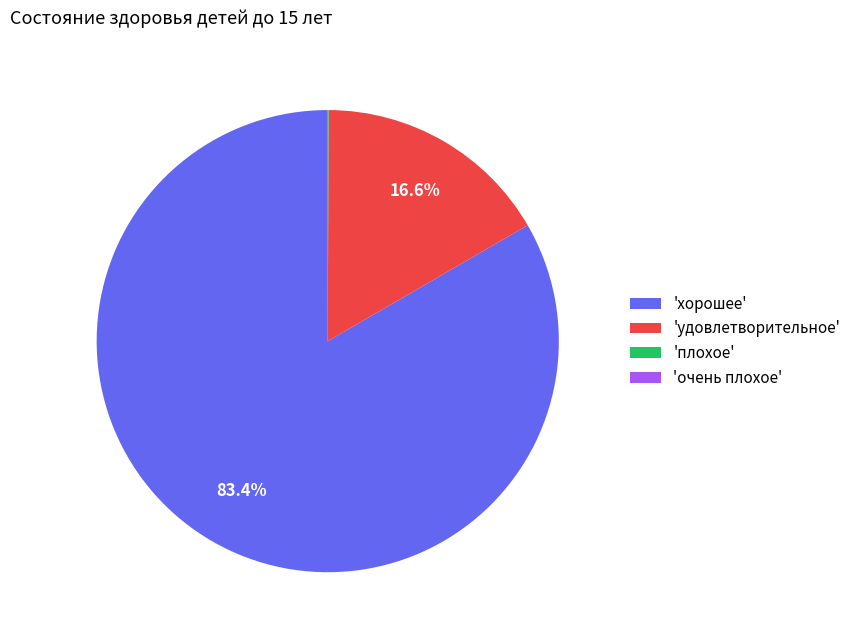

Which category has the biggest portion of the pie?

'хорошее'